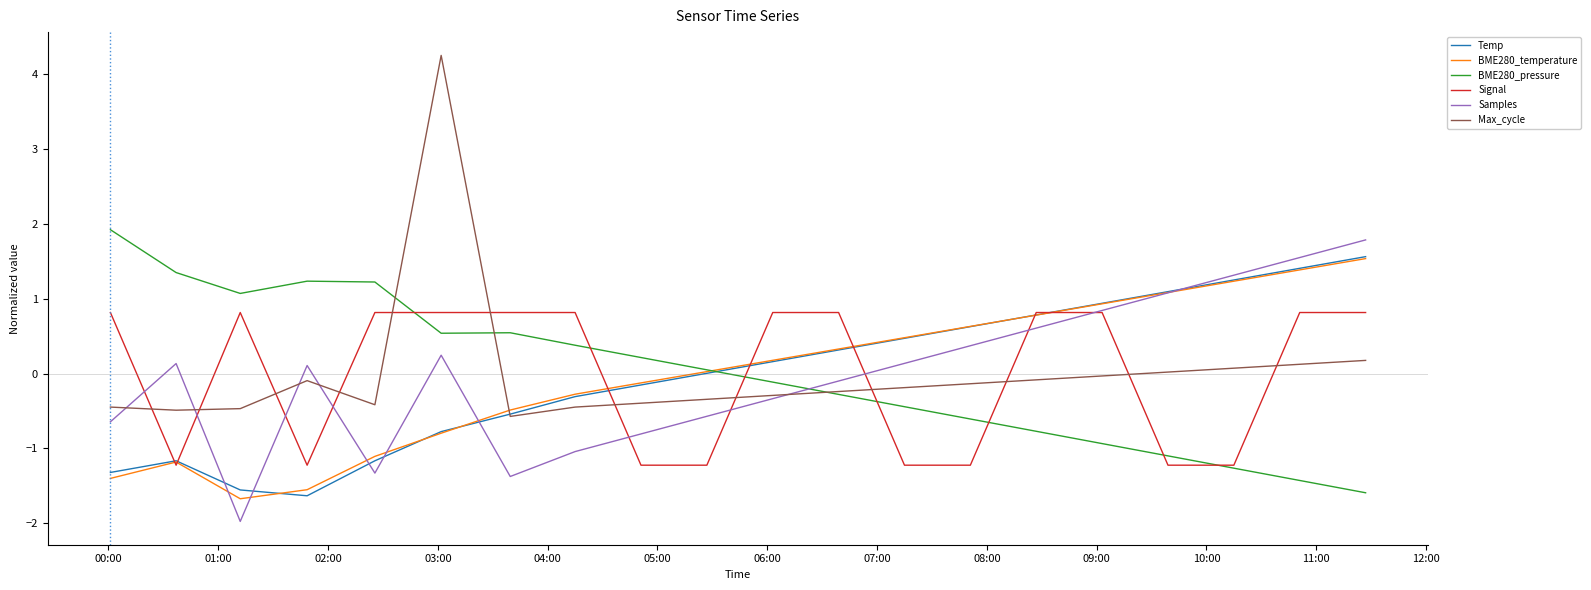

What is the lowest value of the Signal series?

-1.2